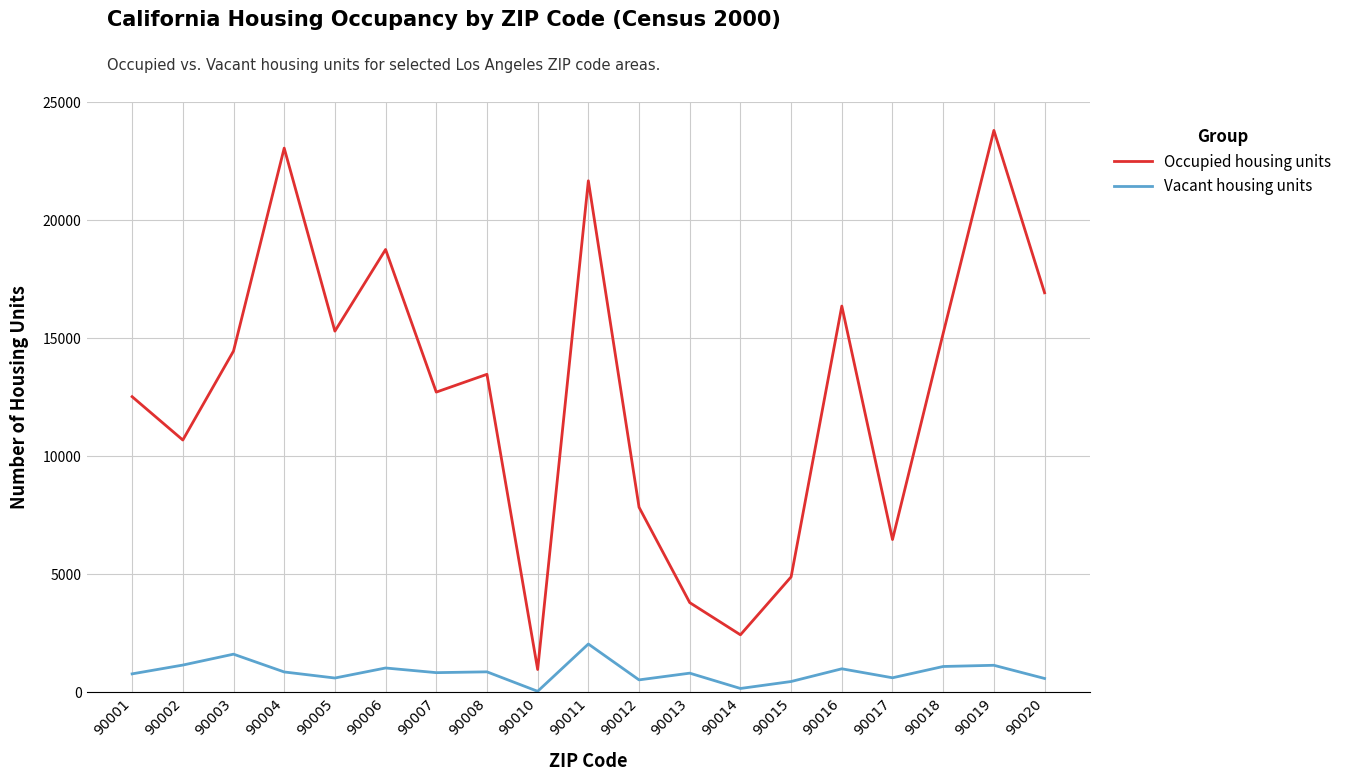

Rank the series by their maximum value, from lowest to highest.

Vacant housing units, Occupied housing units